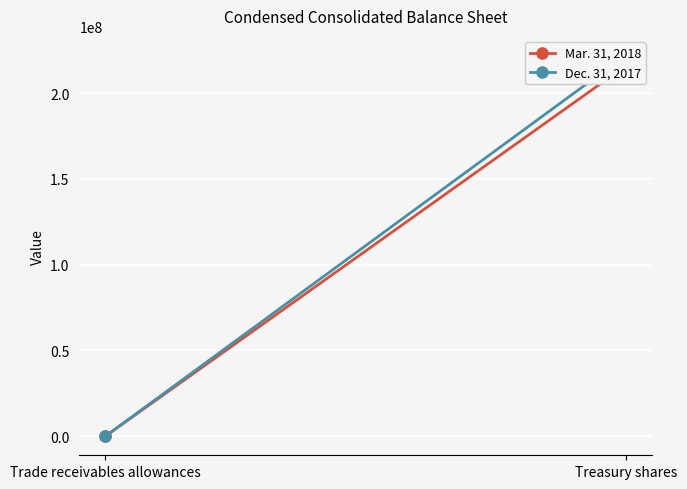

Between Treasury shares and Trade receivables allowances, which is larger?

Treasury shares